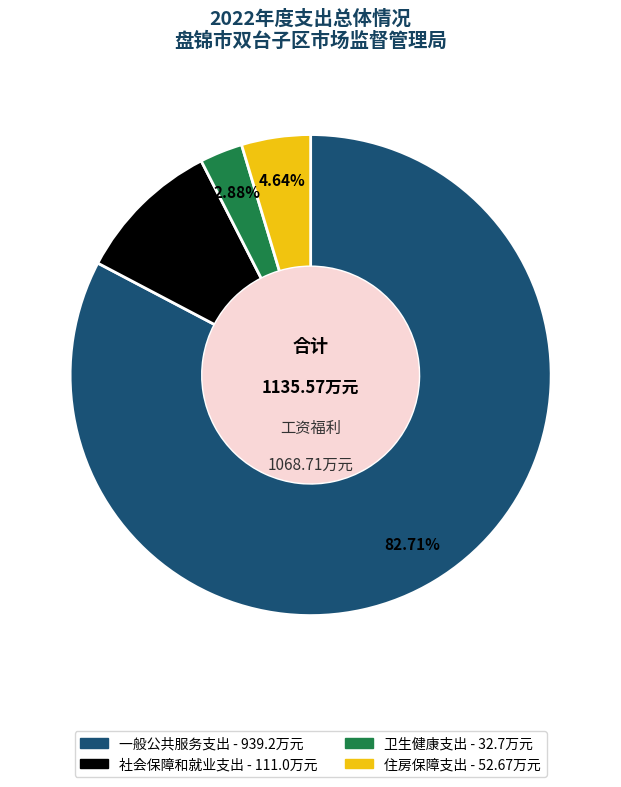

Do 社会保障和就业支出 and 住房保障支出 together represent more than half of the pie?

No